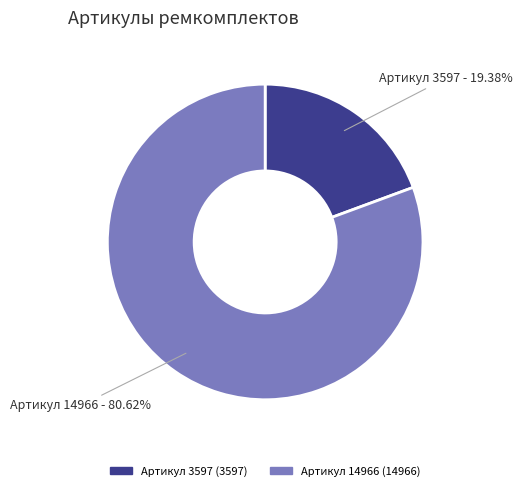

Is there any slice that represents more than half of the pie?

Yes